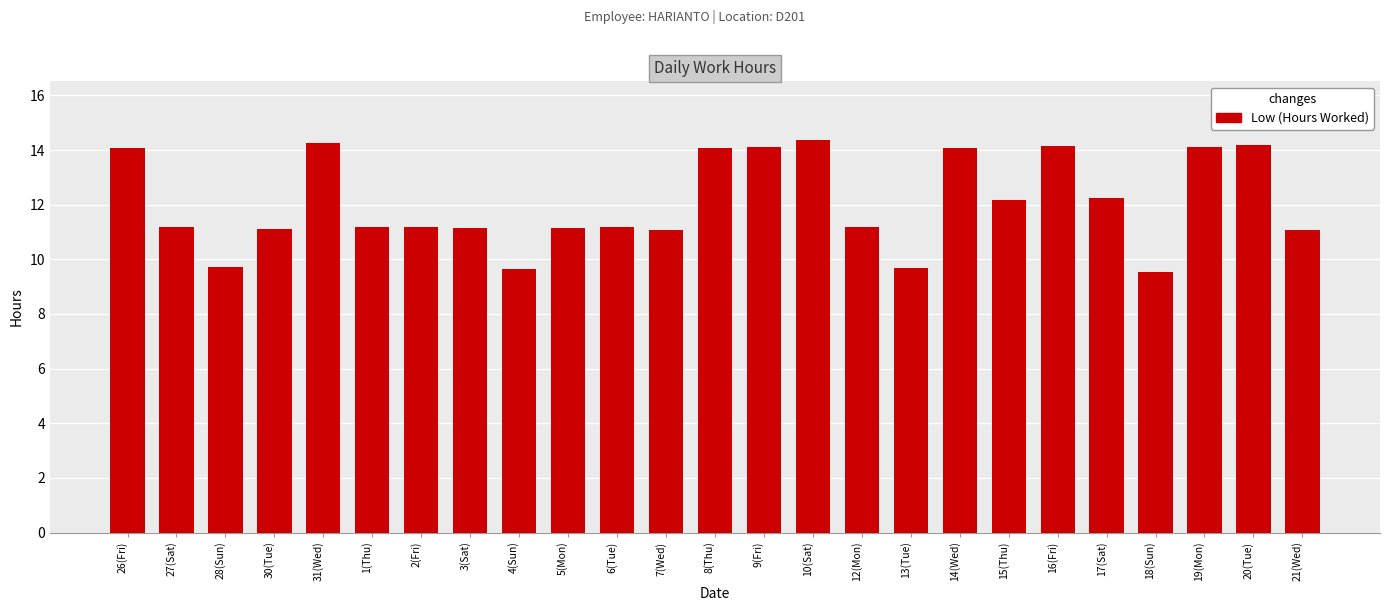

What is the smallest value displayed?

9.5